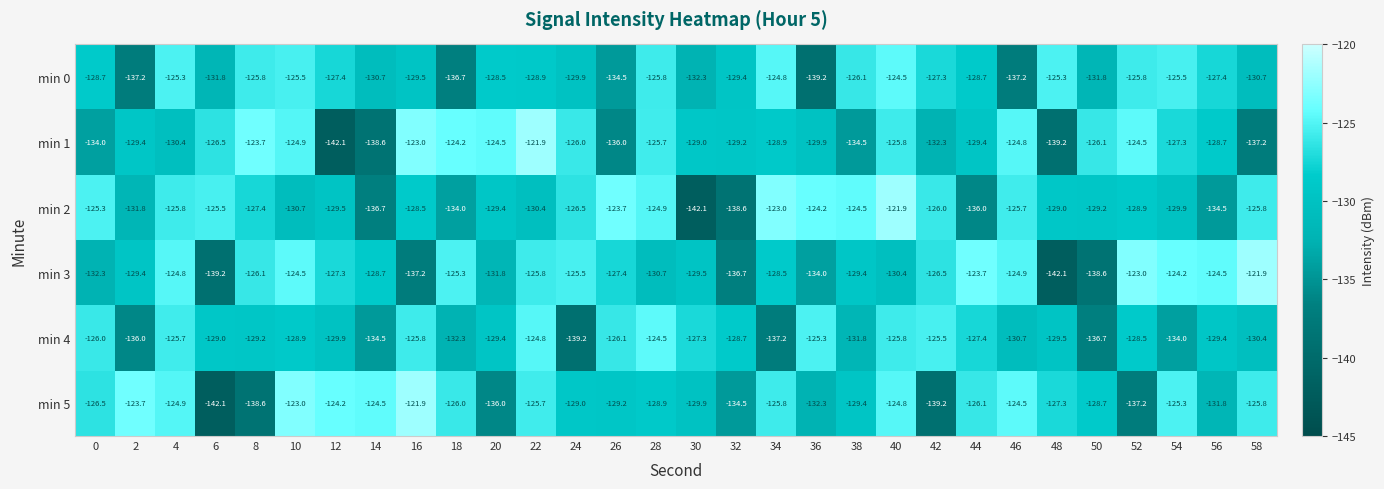

At 24, list the series in order from largest to smallest.

min 3, min 1, min 2, min 5, min 0, min 4